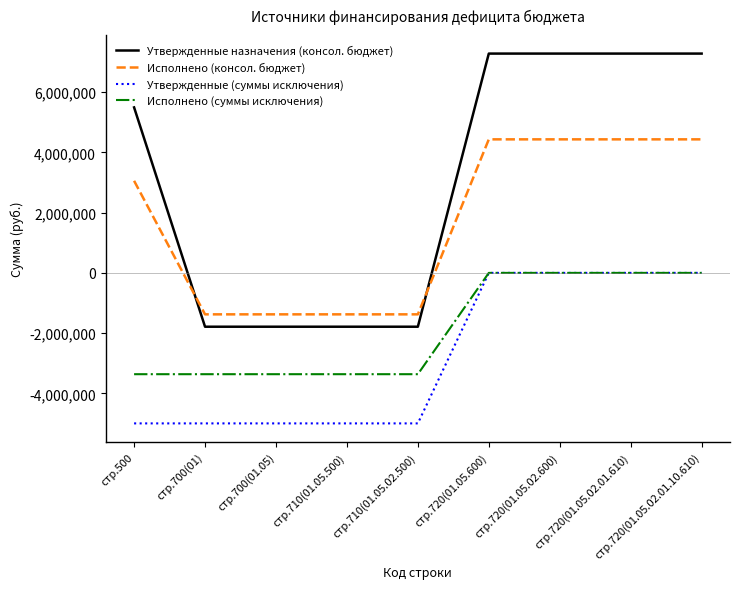

How many lines are shown in the chart?

4